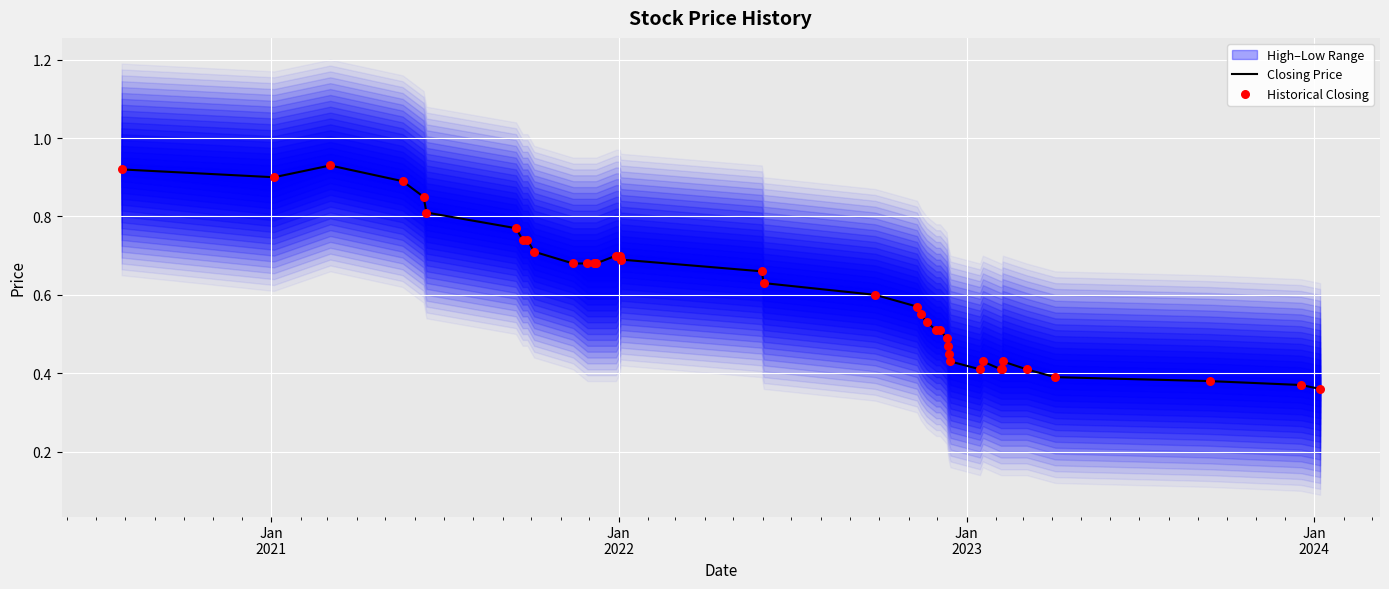

What are all the series names shown in the legend?

Closing Price, Historical Closing